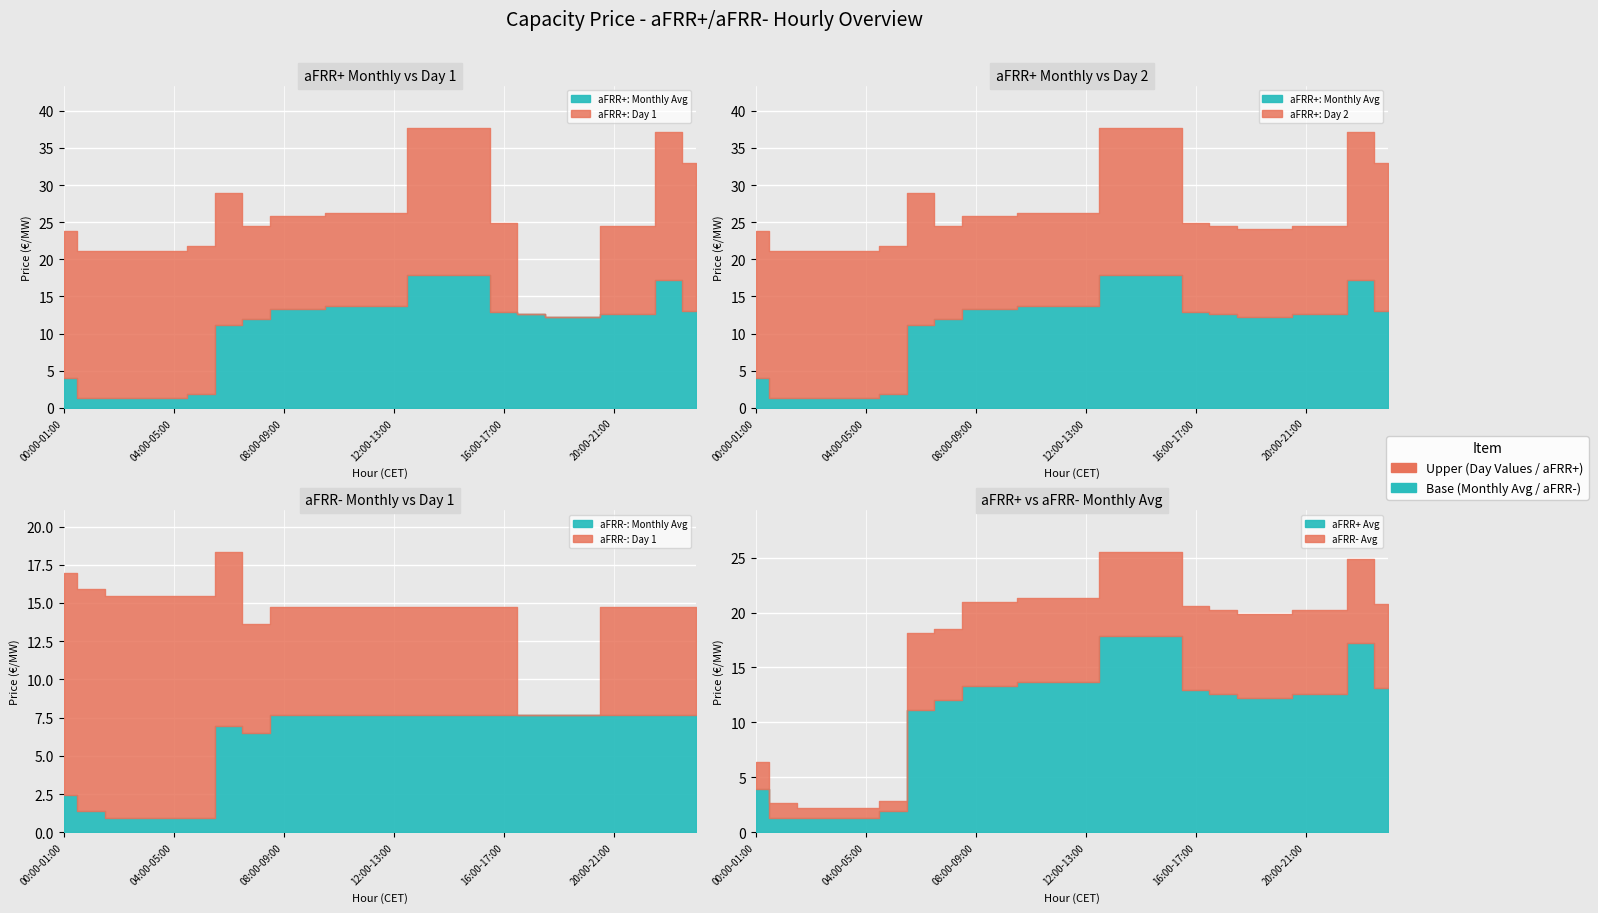

At which label does aFRR+ Monthly Avg reach its minimum?

01:00-02:00